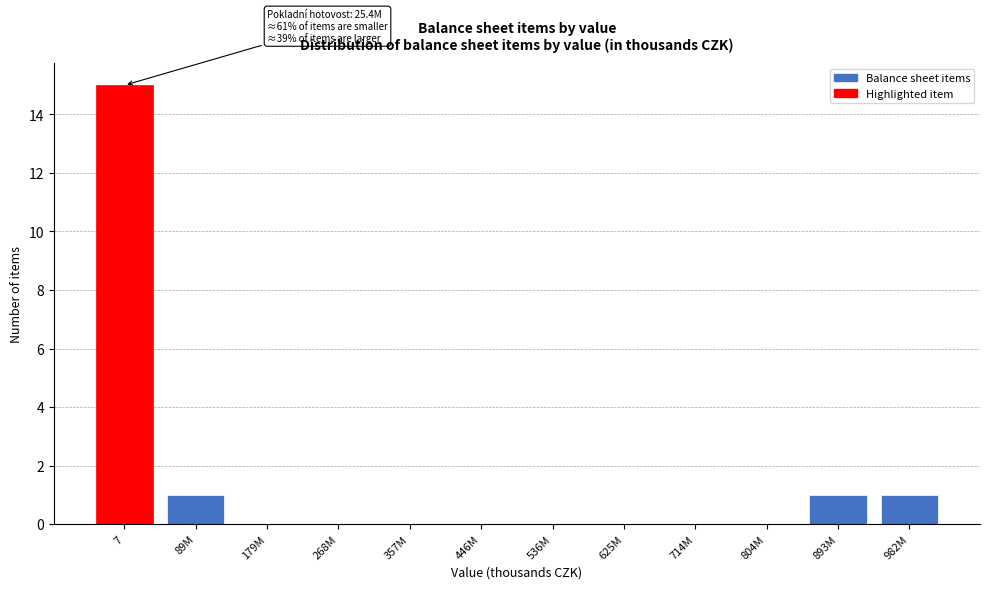

Reading left to right, what are all the values shown in this chart?

7=15	89M=1	179M=0	268M=0	357M=0	446M=0	536M=0	625M=0	714M=0	804M=0	893M=1	982M=1